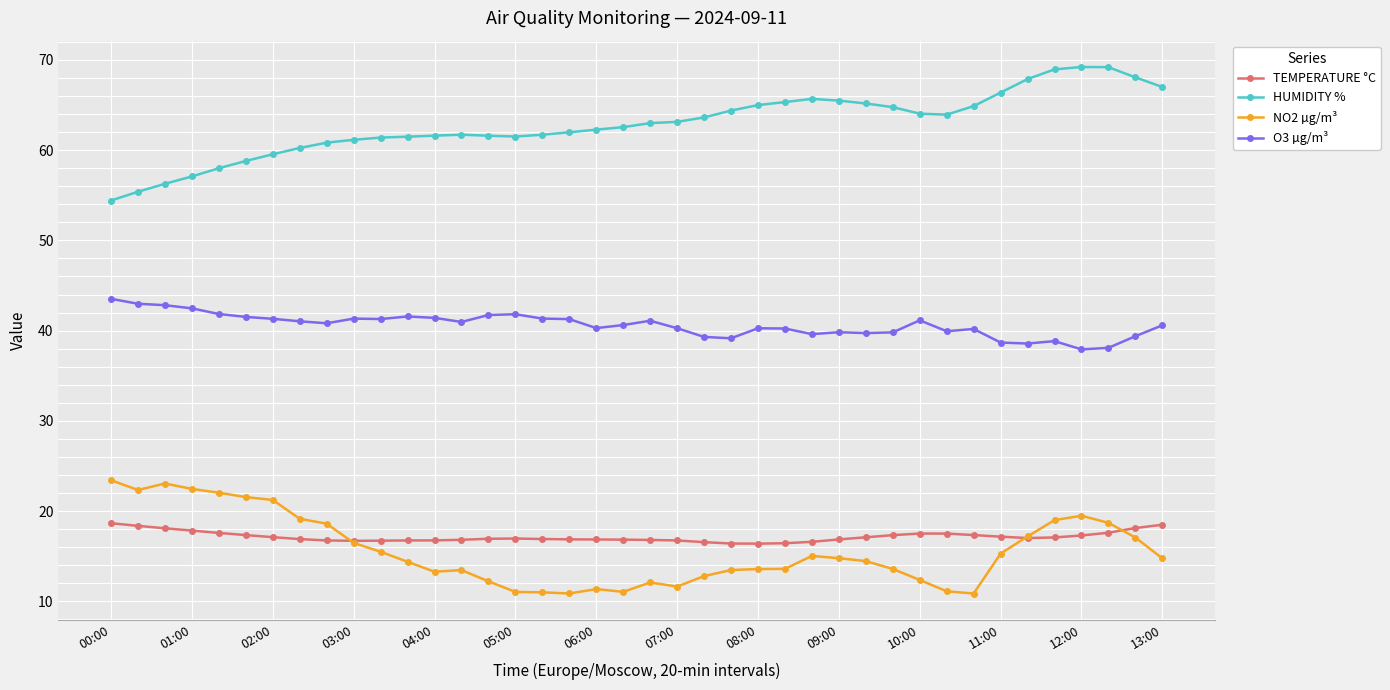

Which series has the largest total across all categories?

HUMIDITY %